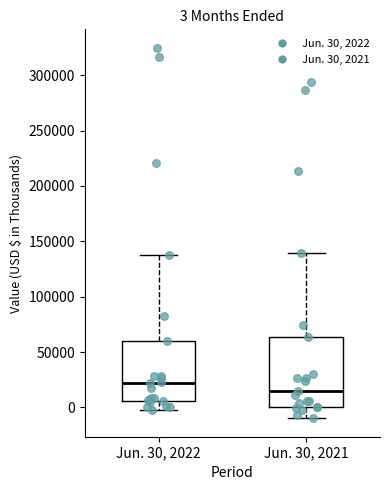

Which box has the highest median line?

Jun. 30, 2022